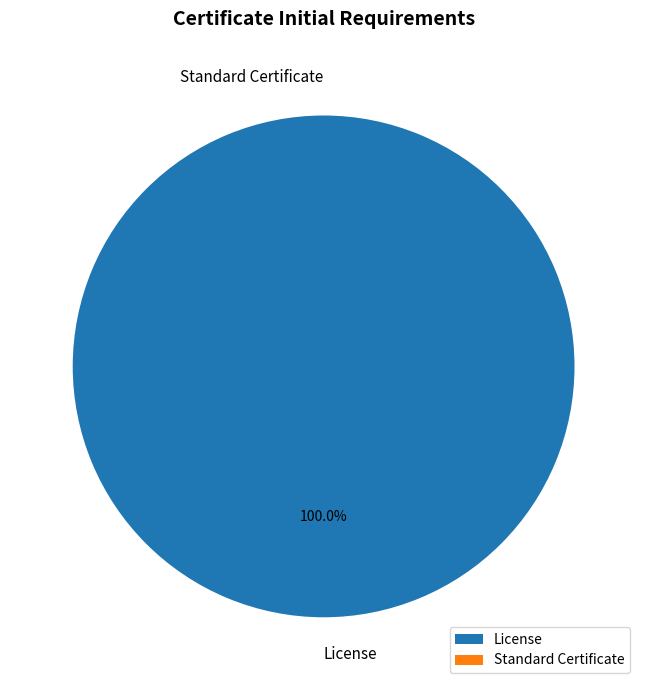

What percentage do Standard Certificate and License together represent?

100.0%